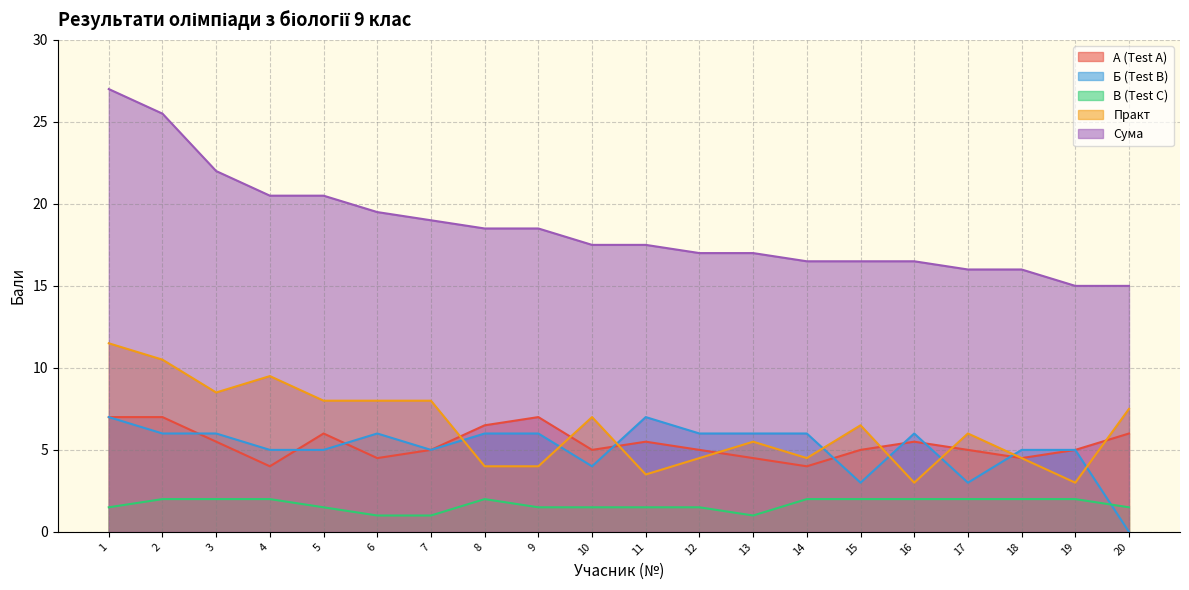

Reading right to left, extract all data points from this chart.

А (Test A): 6.0	5.0	4.5	5.0	5.5	5.0	4.0	4.5	5.0	5.5	5.0	7.0	6.5	5.0	4.5	6.0	4.0	5.5	7.0	7.0
Б (Test B): 0.0	5.0	5.0	3.0	6.0	3.0	6.0	6.0	6.0	7.0	4.0	6.0	6.0	5.0	6.0	5.0	5.0	6.0	6.0	7.0
В (Test C): 1.5	2.0	2.0	2.0	2.0	2.0	2.0	1.0	1.5	1.5	1.5	1.5	2.0	1.0	1.0	1.5	2.0	2.0	2.0	1.5
Практ: 7.5	3.0	4.5	6.0	3.0	6.5	4.5	5.5	4.5	3.5	7.0	4.0	4.0	8.0	8.0	8.0	9.5	8.5	10.5	11.5
Сума: 15.0	15.0	16.0	16.0	16.5	16.5	16.5	17.0	17.0	17.5	17.5	18.5	18.5	19.0	19.5	20.5	20.5	22.0	25.5	27.0